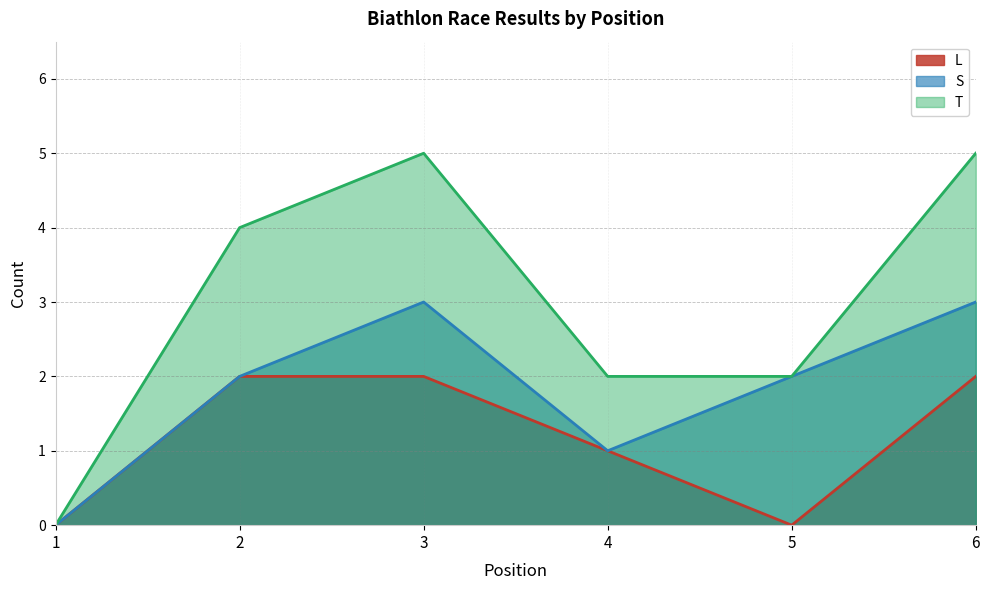

How many T values are between 2 and 5?

5